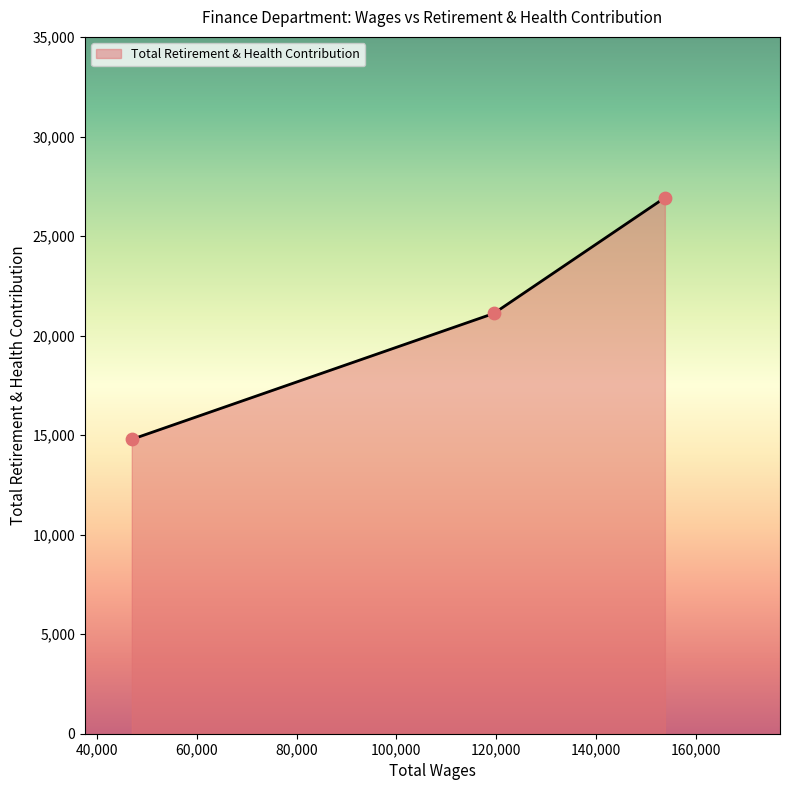

What is the difference between the maximum and minimum values?

12144